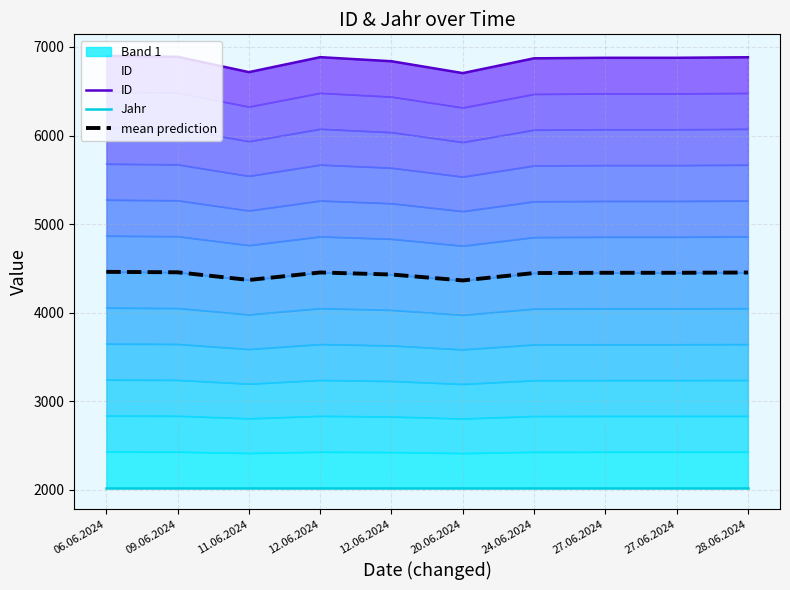

What is the difference between the second highest and minimum values in the ID series?

184.0